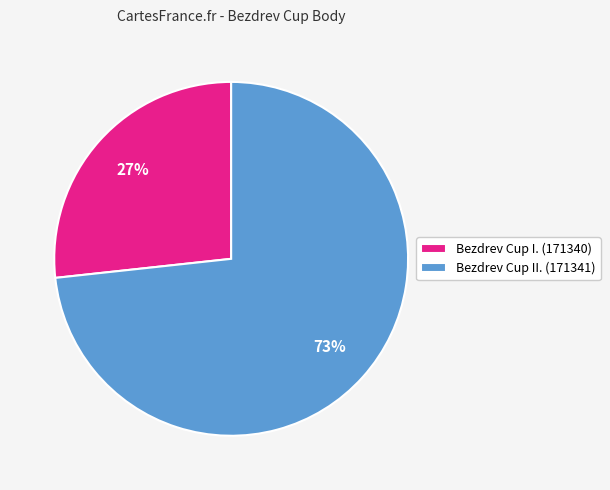

How many segments does this pie chart have?

2